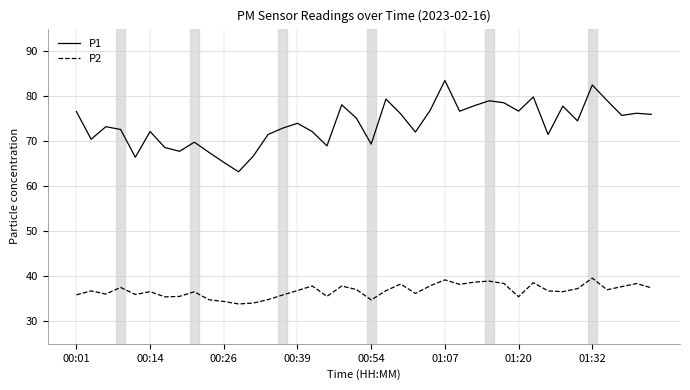

What is the smallest value displayed?

33.9